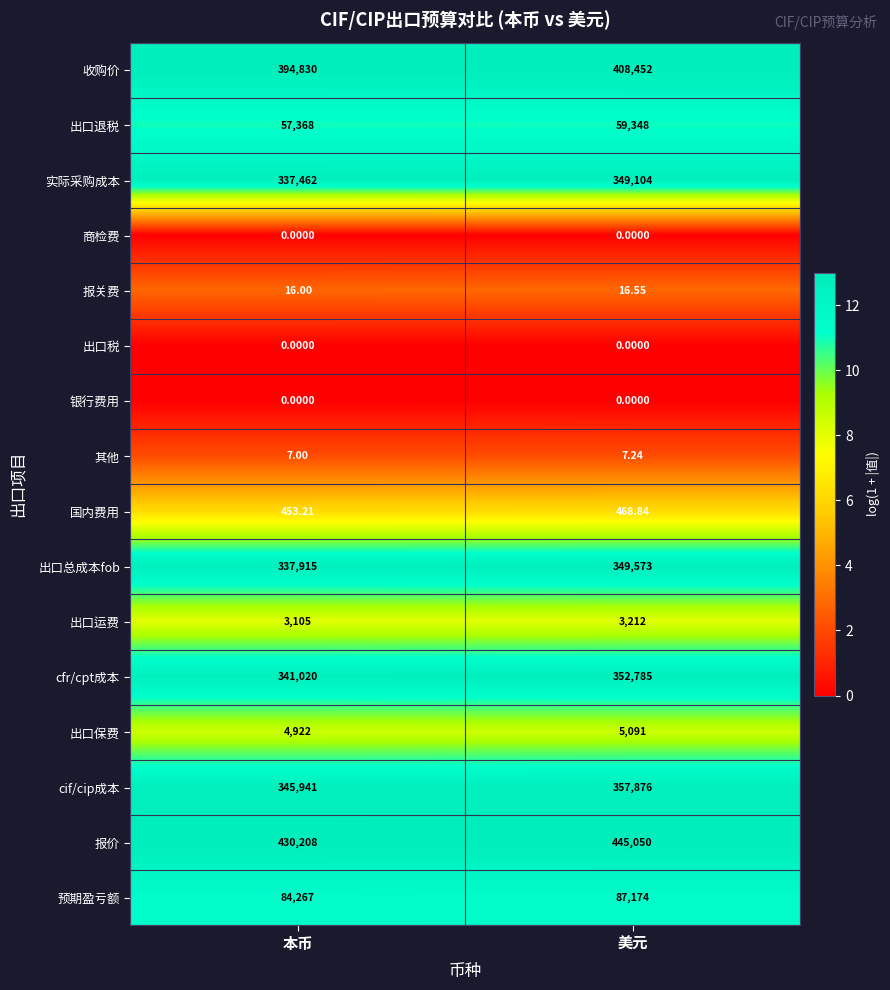

Which series has the largest range (max minus min)?

报价